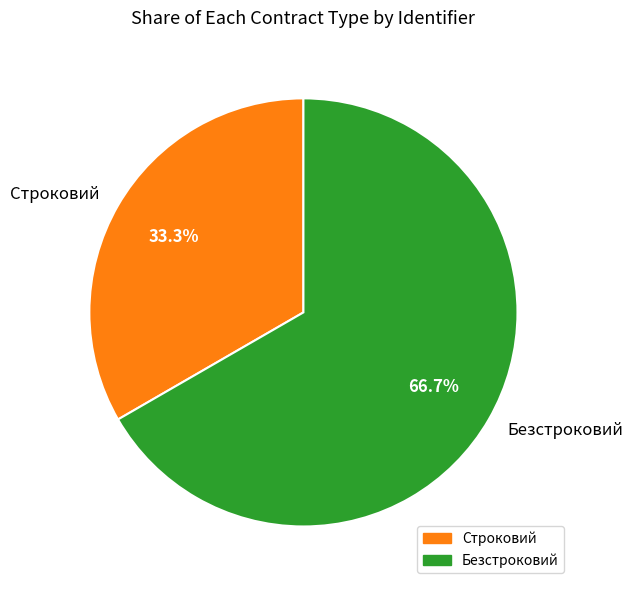

How many slices are in this pie chart?

2